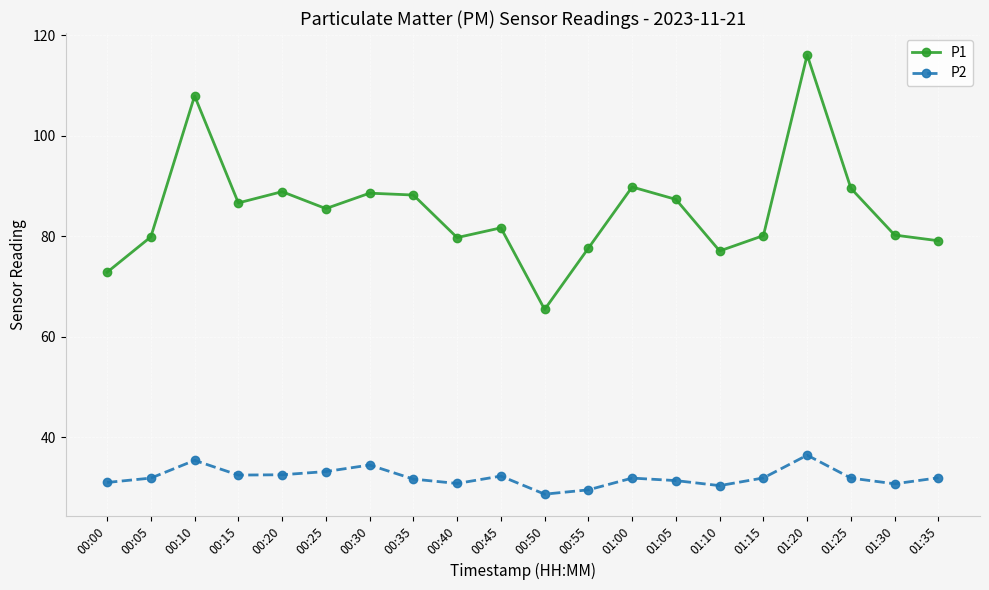

What are all the series names shown in the legend?

P1, P2